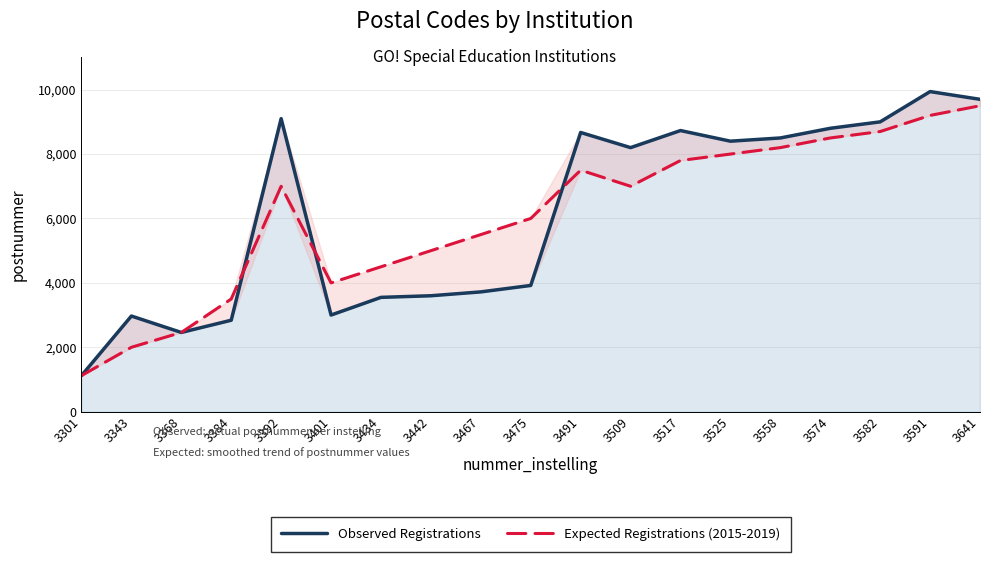

The value of Observed Registrations at 3384 is 2840. True or false?

True